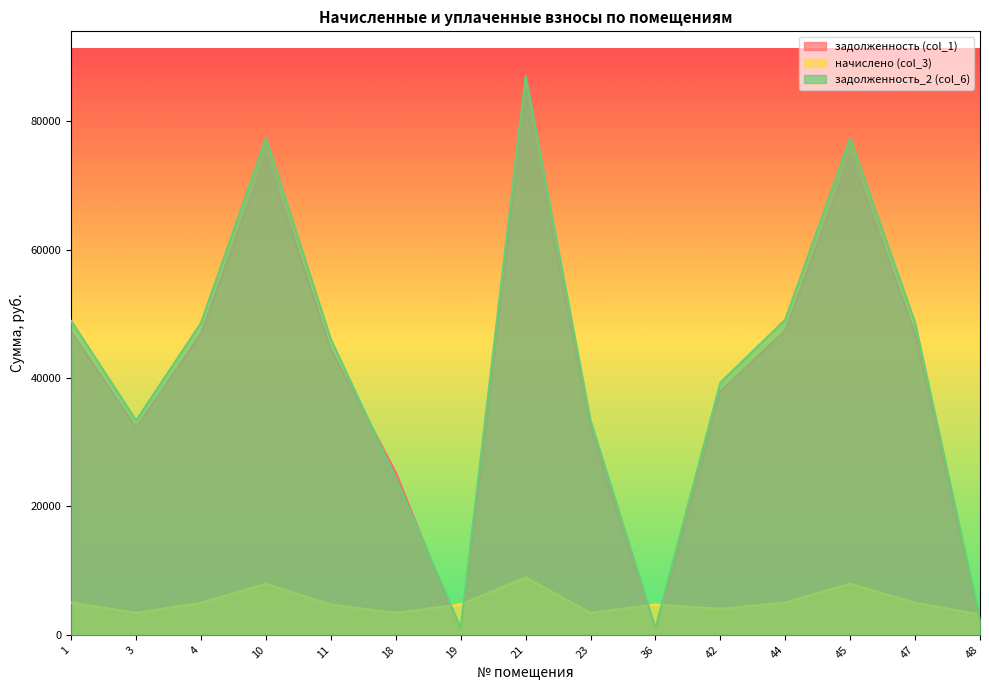

Does the chart display data point markers on the line(s)?

No